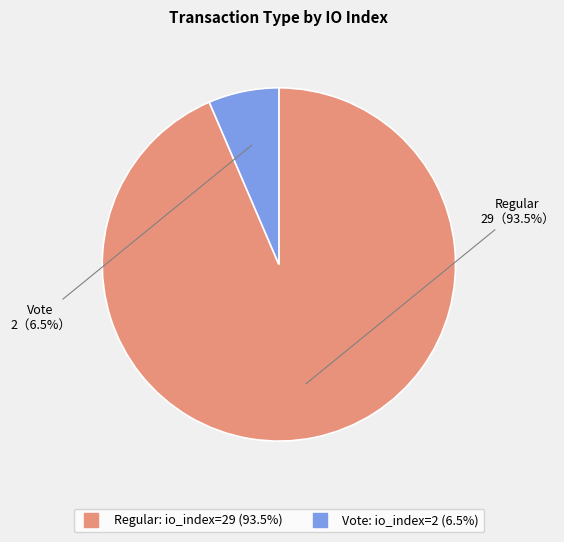

To the nearest percent, what is the average slice percentage?

50%